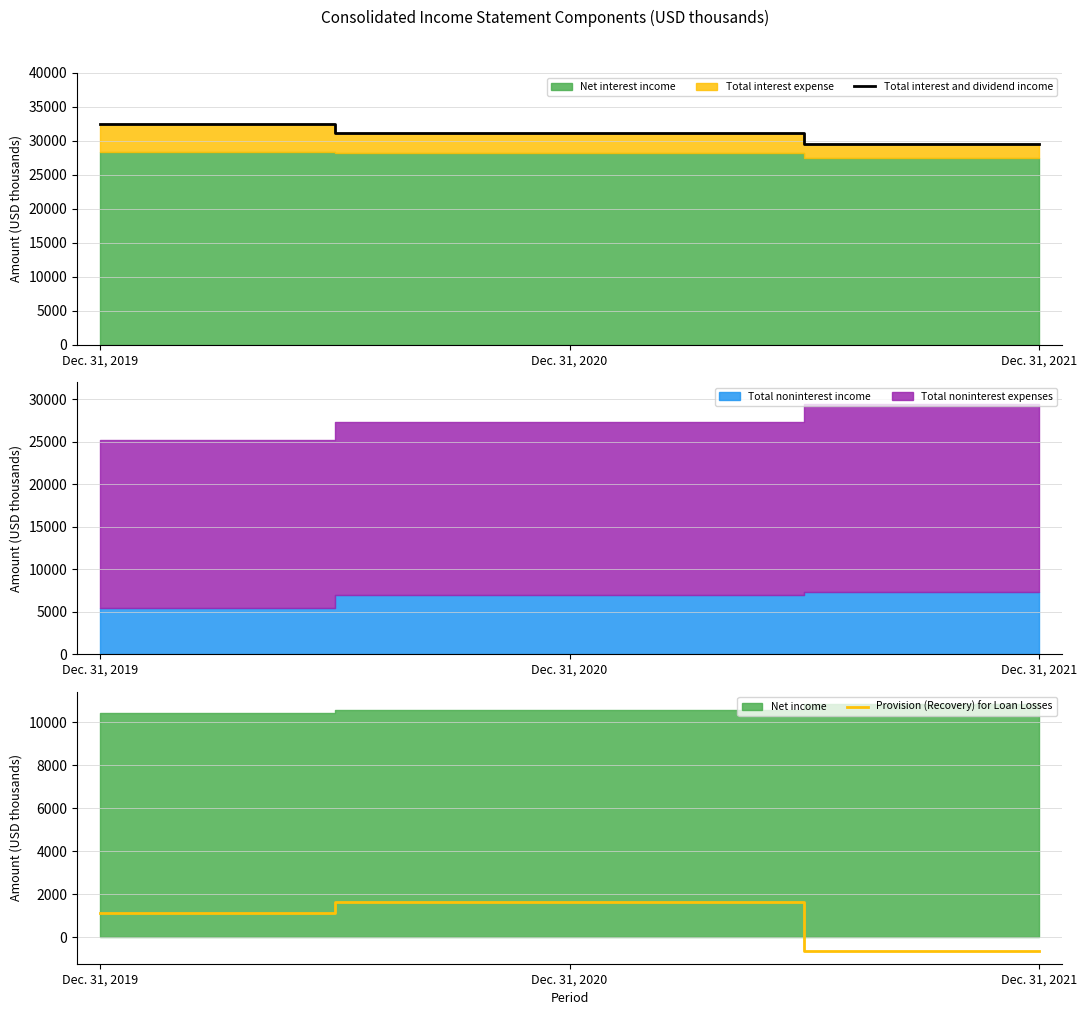

What is the lowest value of the Provision (Recovery) for Loan Losses series?

-655